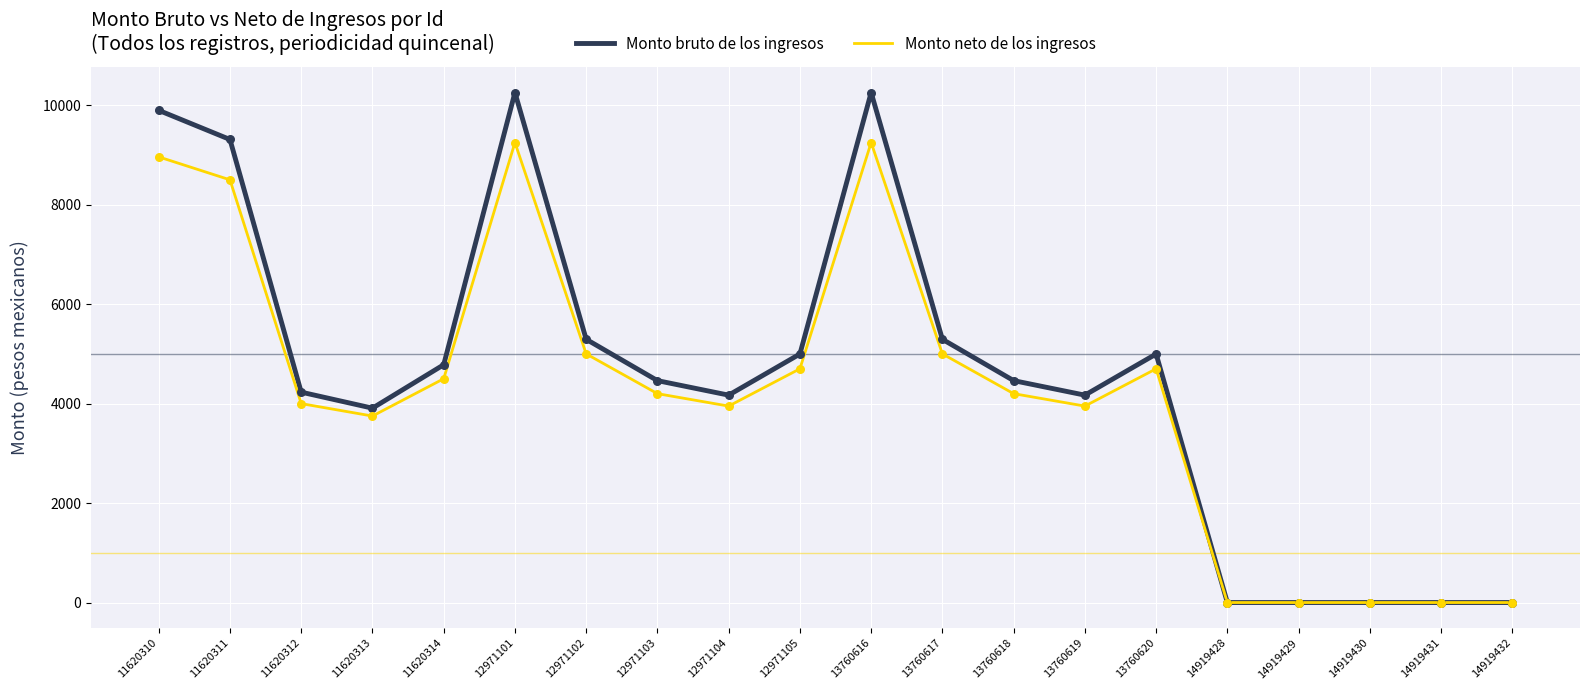

Is the value of Monto bruto de los ingresos at 11620311 greater than the value of Monto neto de los ingresos at 12971104?

Yes